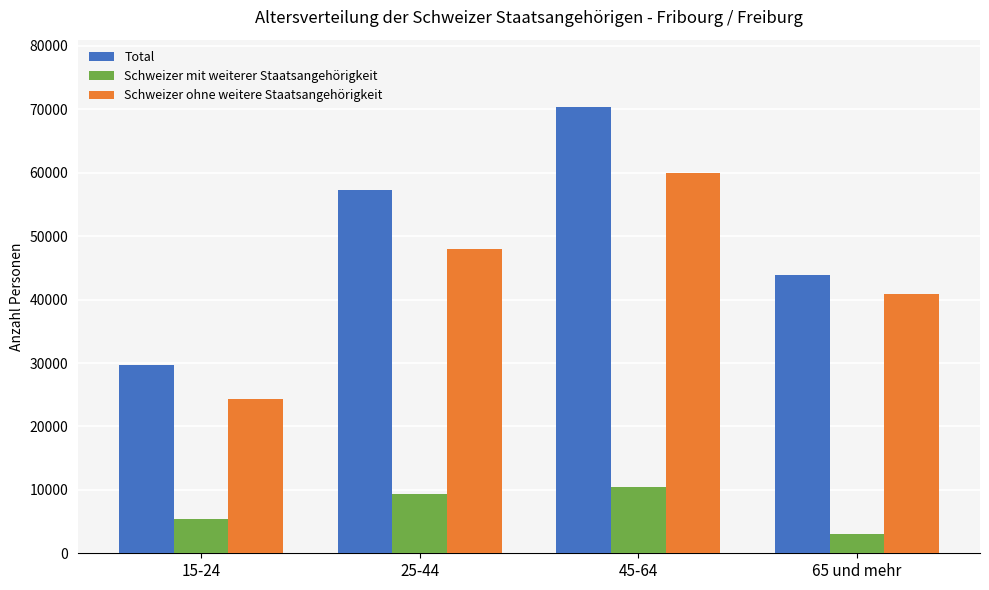

What are all the series names shown in the legend?

Total, Schweizer mit weiterer Staatsangehörigkeit, Schweizer ohne weitere Staatsangehörigkeit